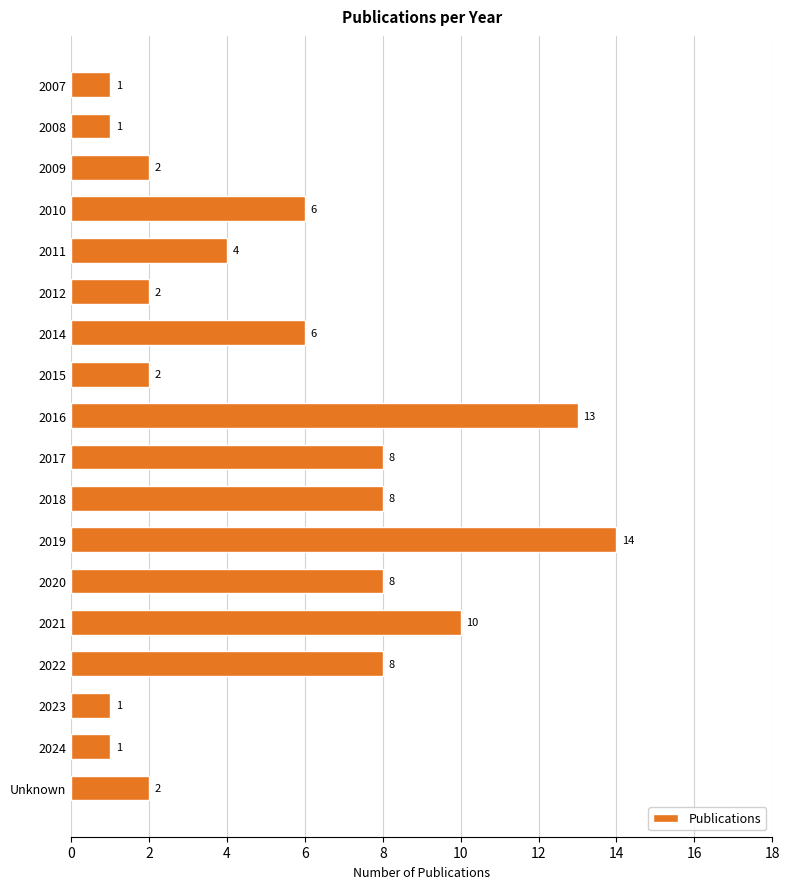

Between 2022 and 2007, which is larger?

2022